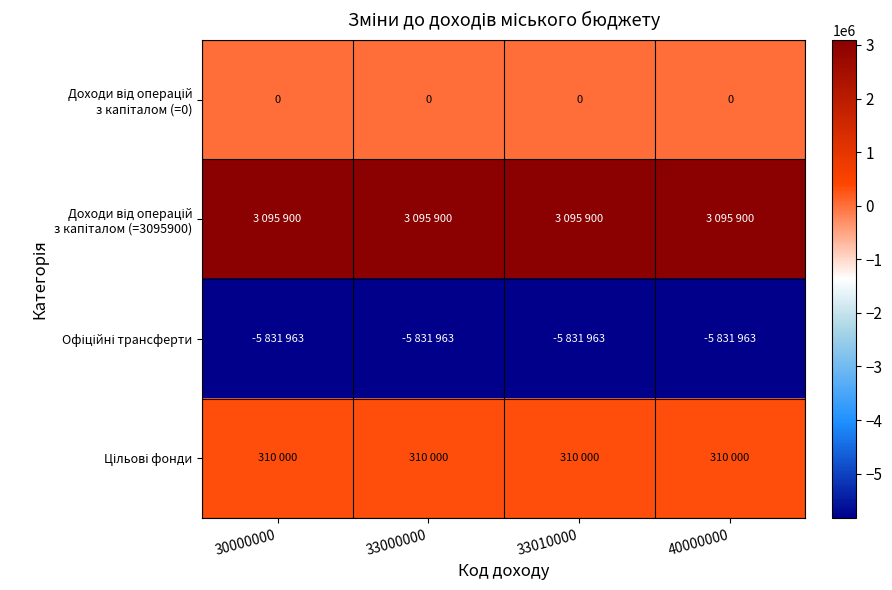

At which category is the sum across all series the highest?

30000000